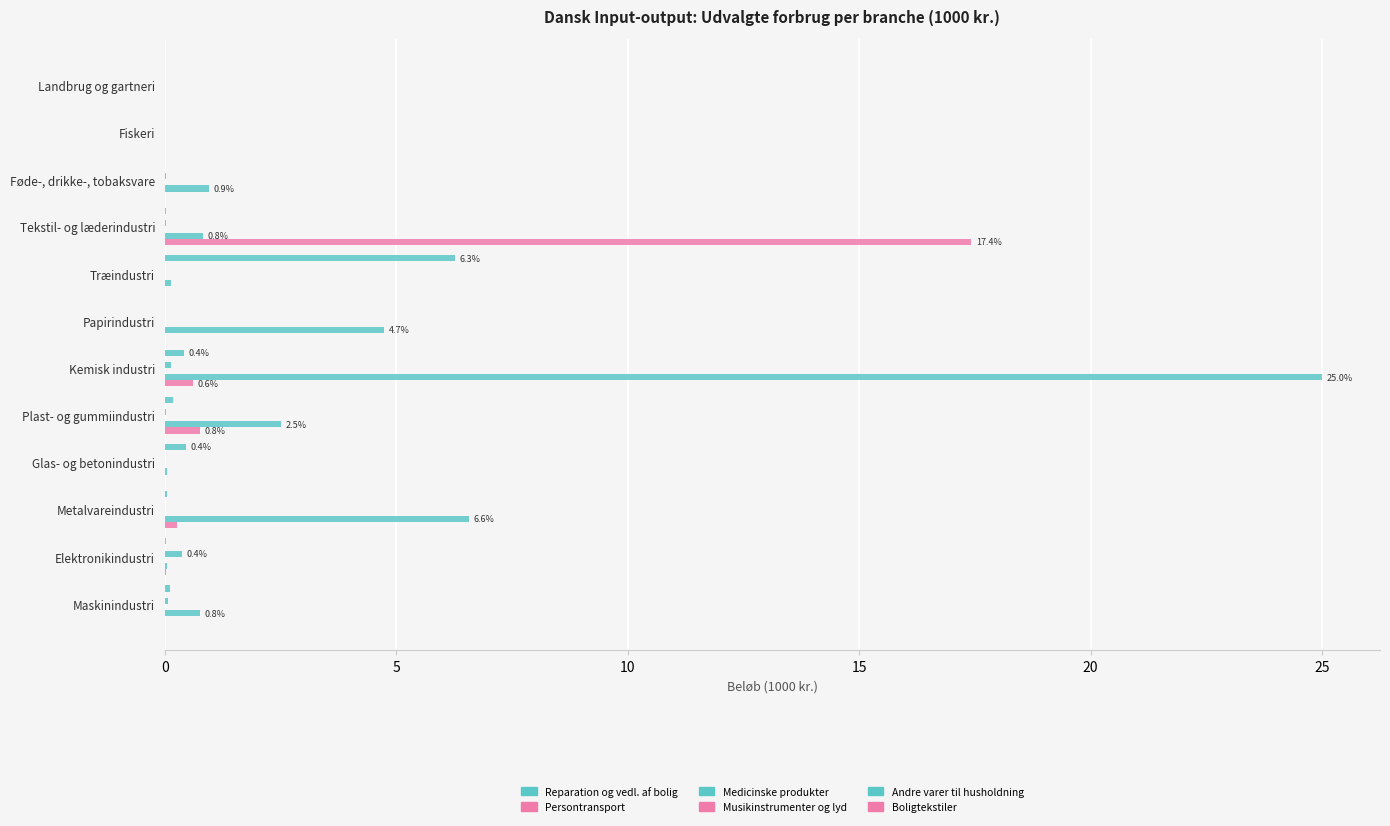

The Musikinstrumenter og lyd series shows 0.1 at 10. True or false?

True